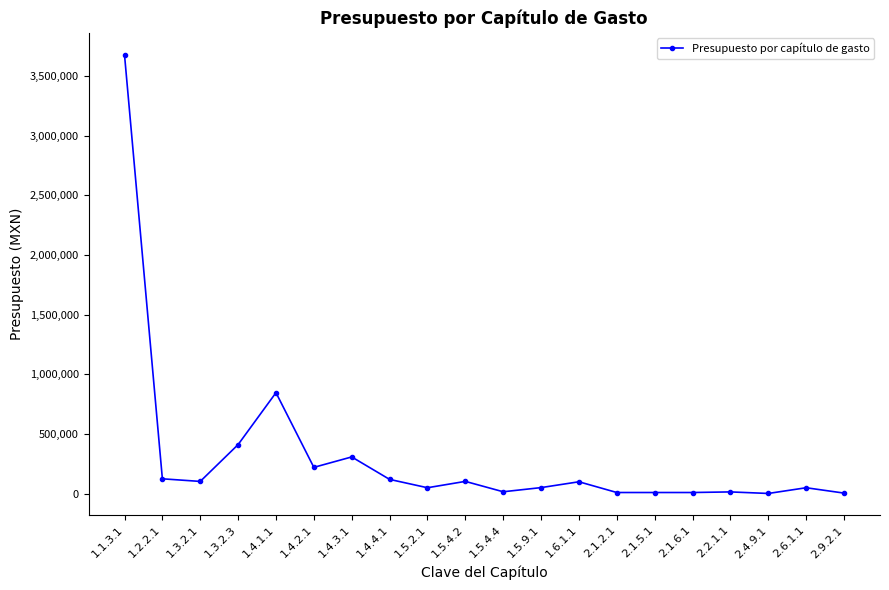

True or false: the data shows 16206.0 at 1.5.4.4.

True